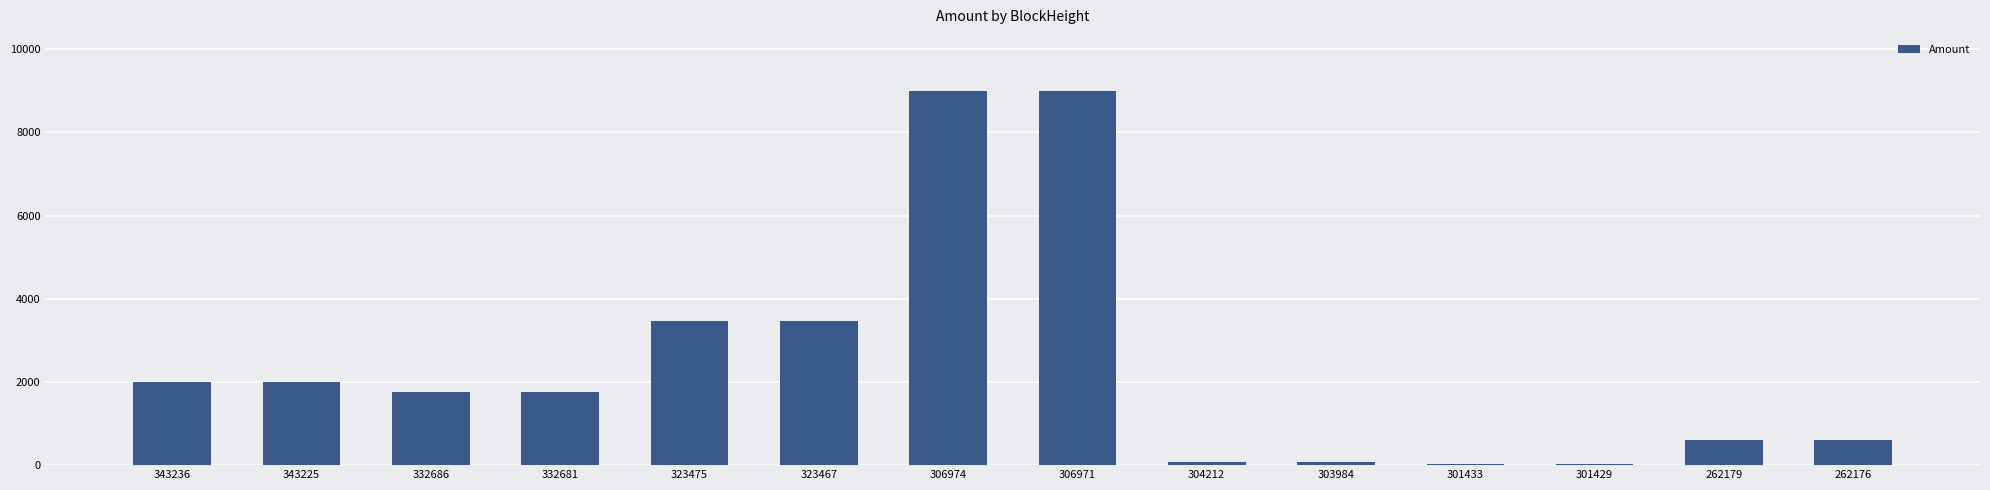

Are the bars grouped side by side (vs. stacked)?

No